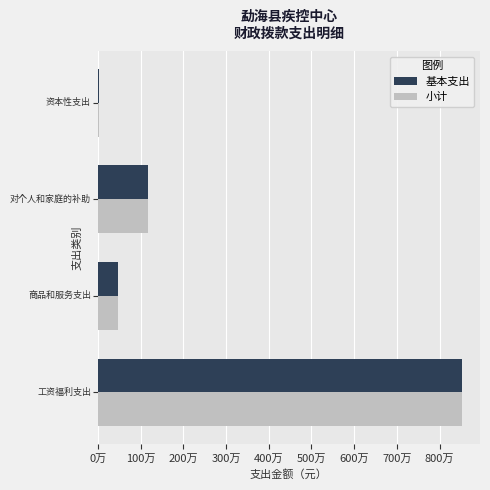

What is the difference between the maximum and minimum values in the 基本支出 series?

8497865.7